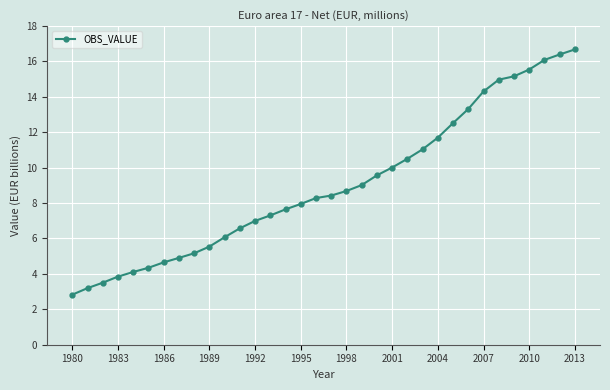

What is the smallest value displayed?

2.8